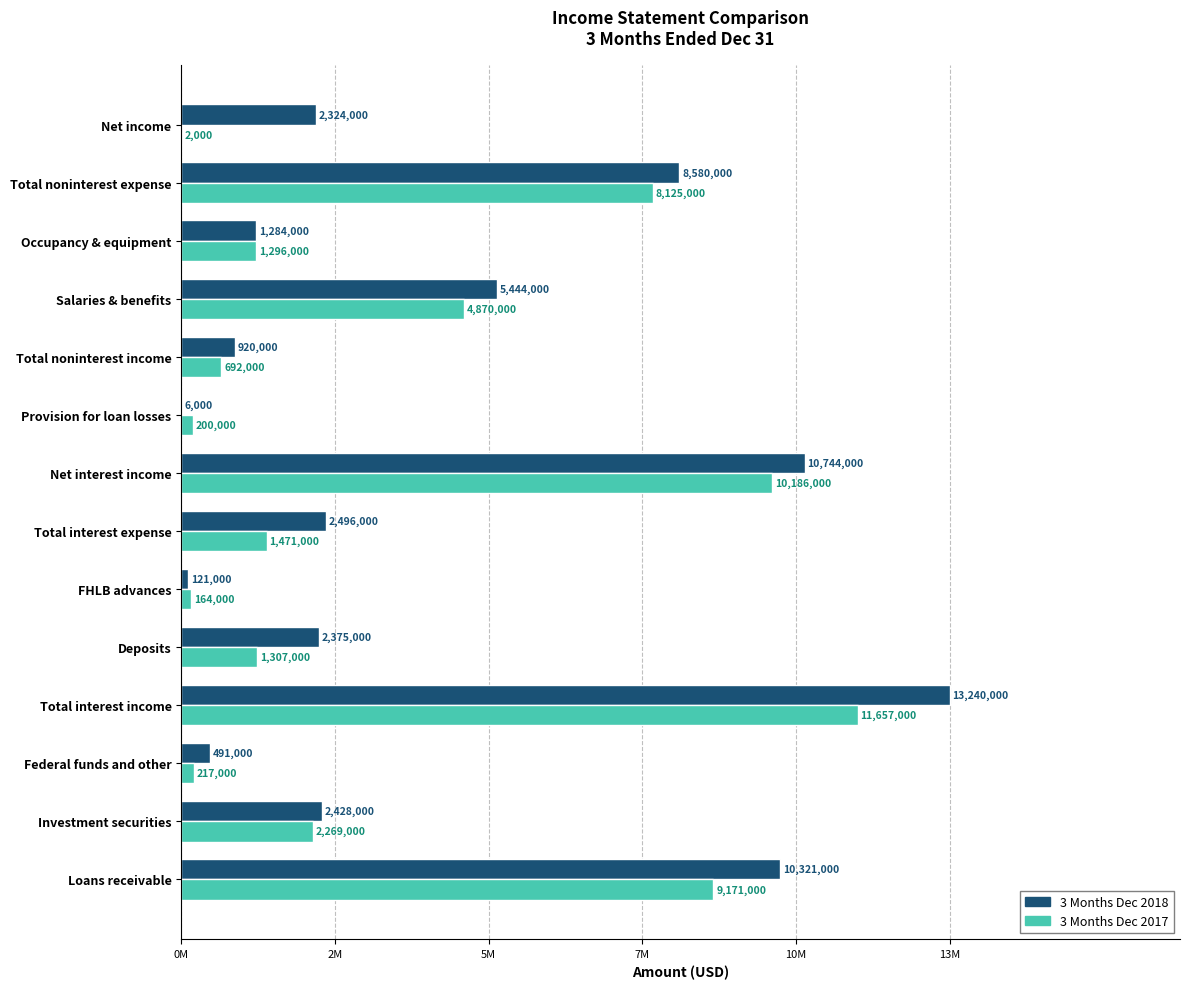

What are all the series names shown in the legend?

3 Months Dec 2018, 3 Months Dec 2017